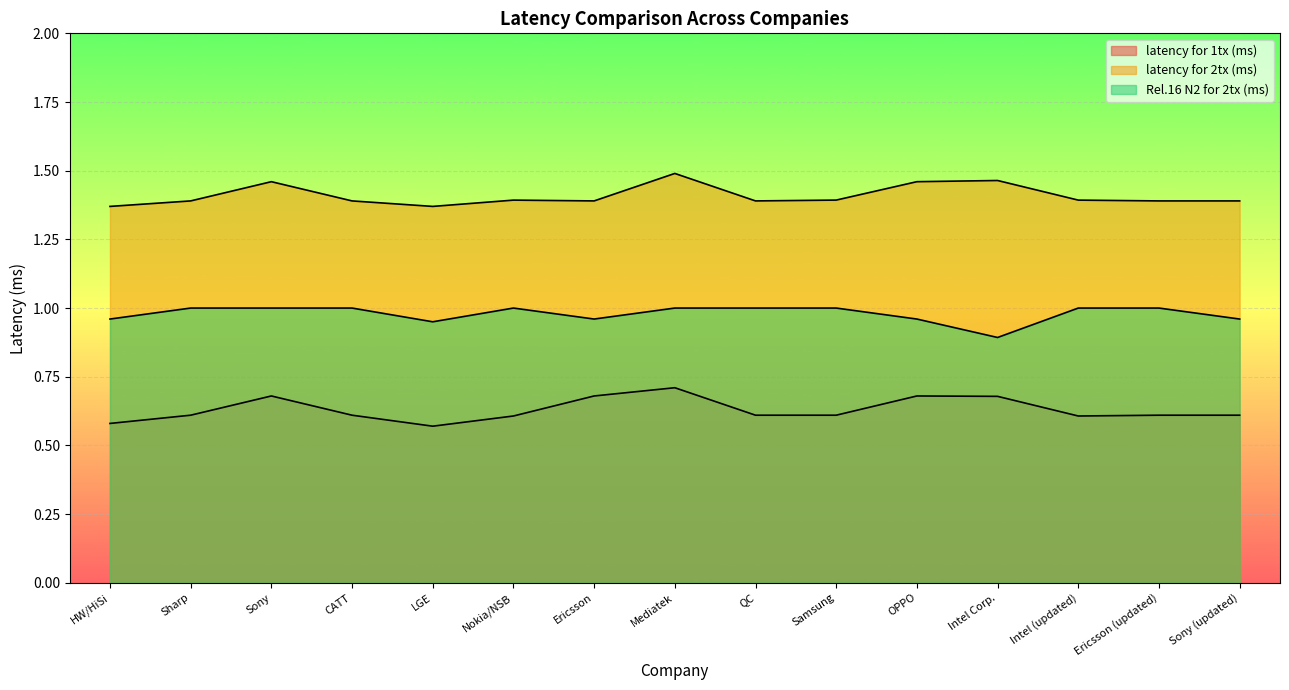

What is the label of the 8th point from the right?

Mediatek